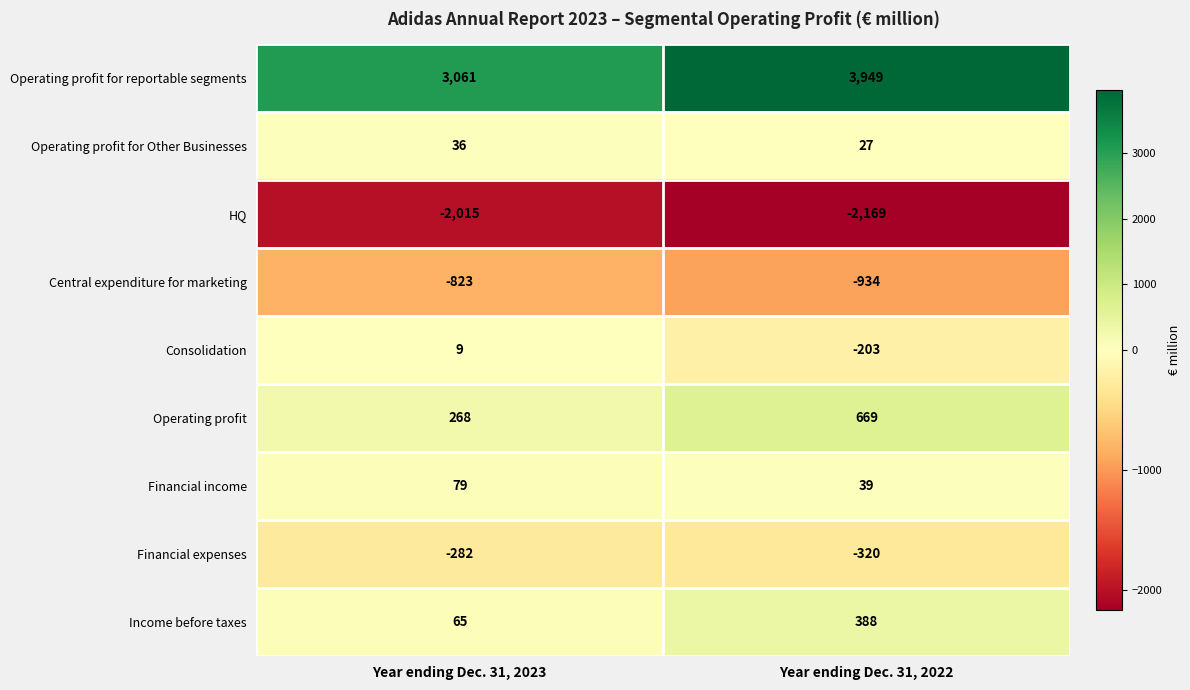

The Operating profit series shows 393 at Year ending Dec. 31, 2022. True or false?

False